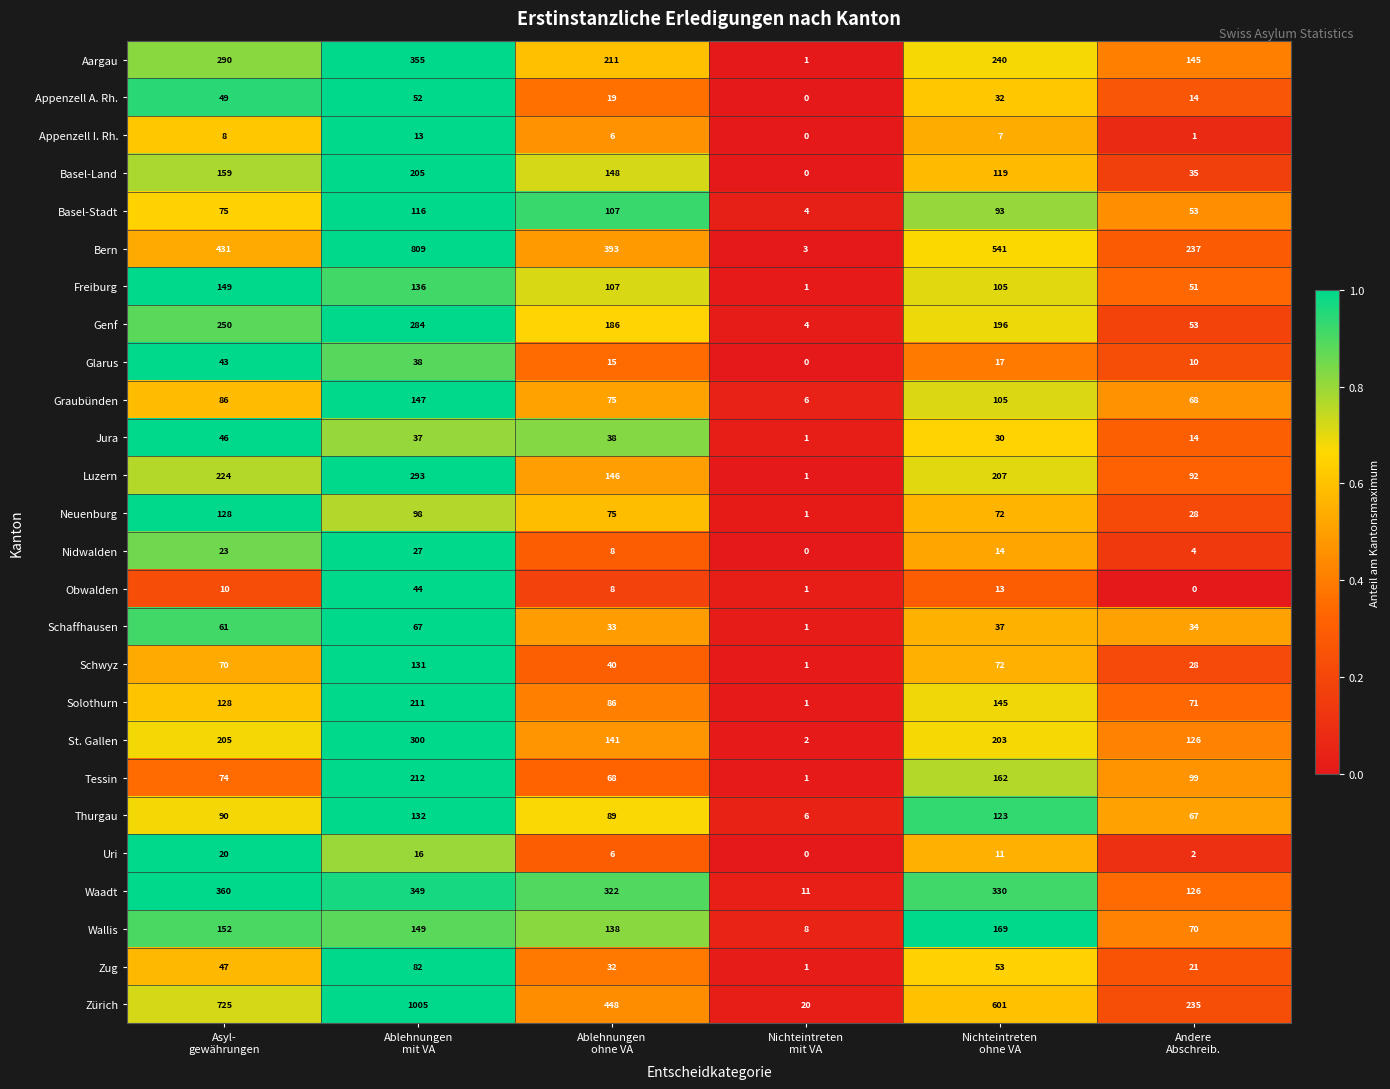

Which category has the highest value across all series?

Ablehnungen
mit VA